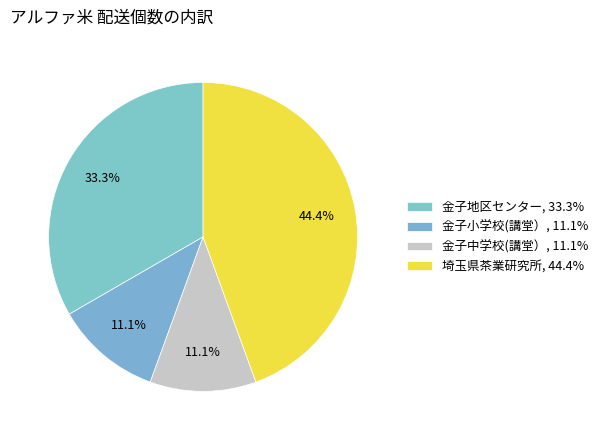

Rank the categories by value from lowest to highest.

金子小学校(講堂）, 金子中学校(講堂）, 金子地区センター, 埼玉県茶業研究所